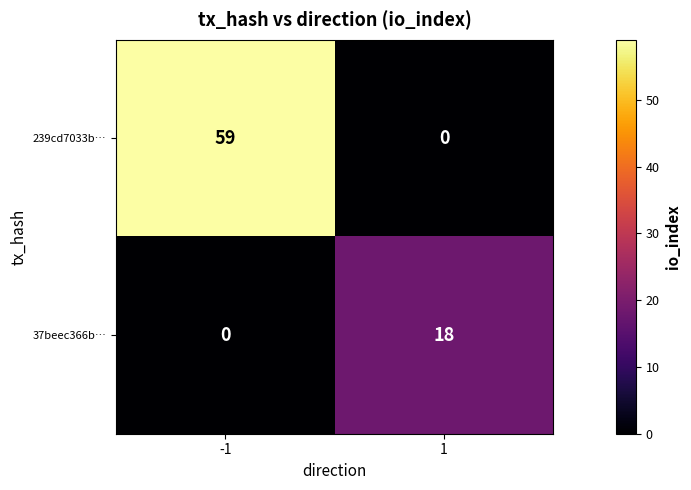

Reading left to right, transcribe all the data shown in this chart.

239cd7033b…: 59	0
37beec366b…: 0	18